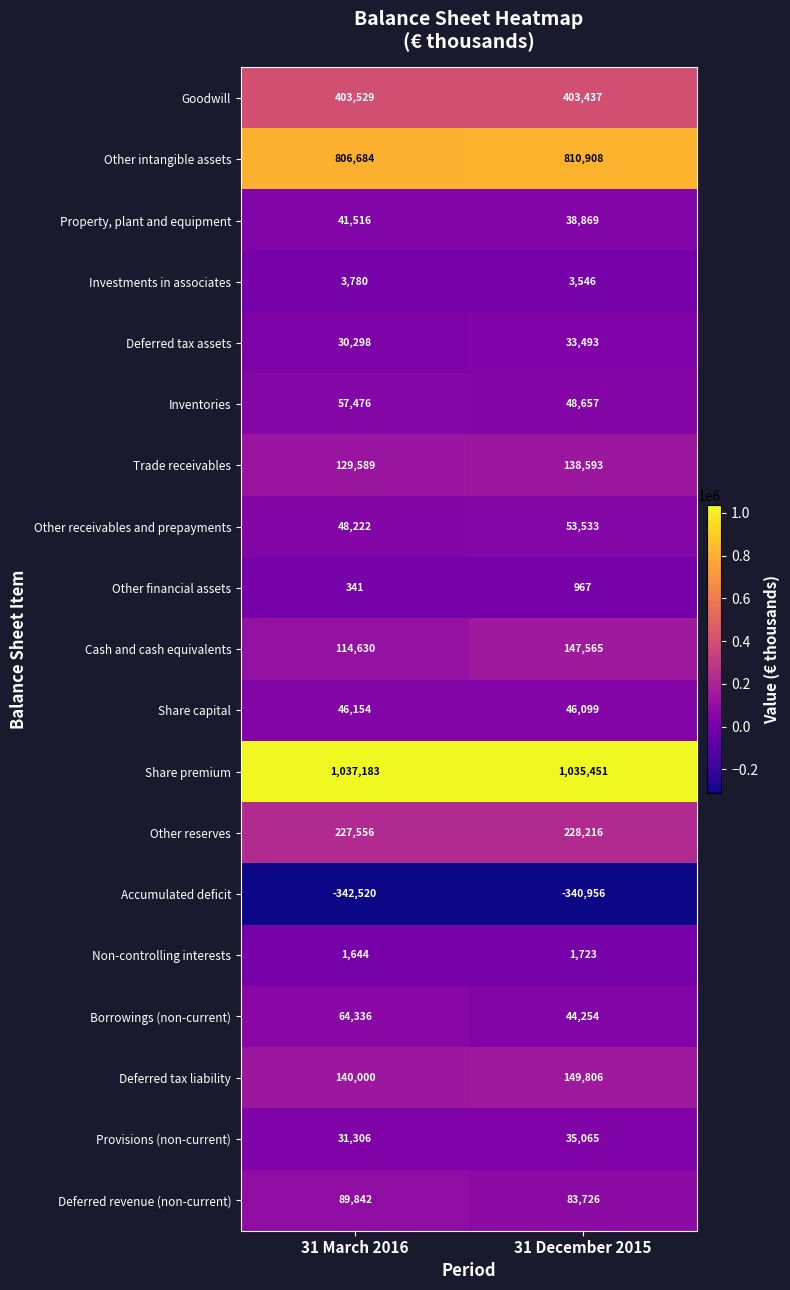

What is the total value across all series at 31 March 2016?

2931566